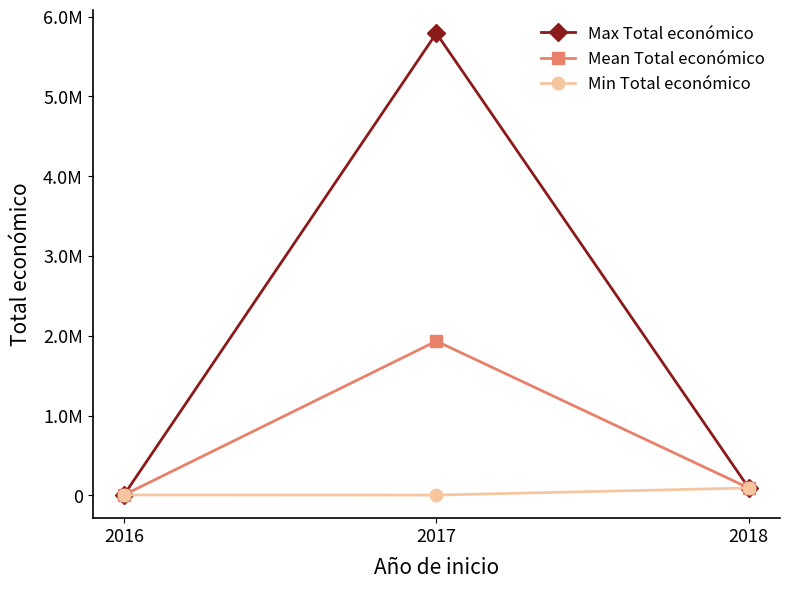

What is the difference between the Max Total económico values at 2017 and 2018?

5697463.0